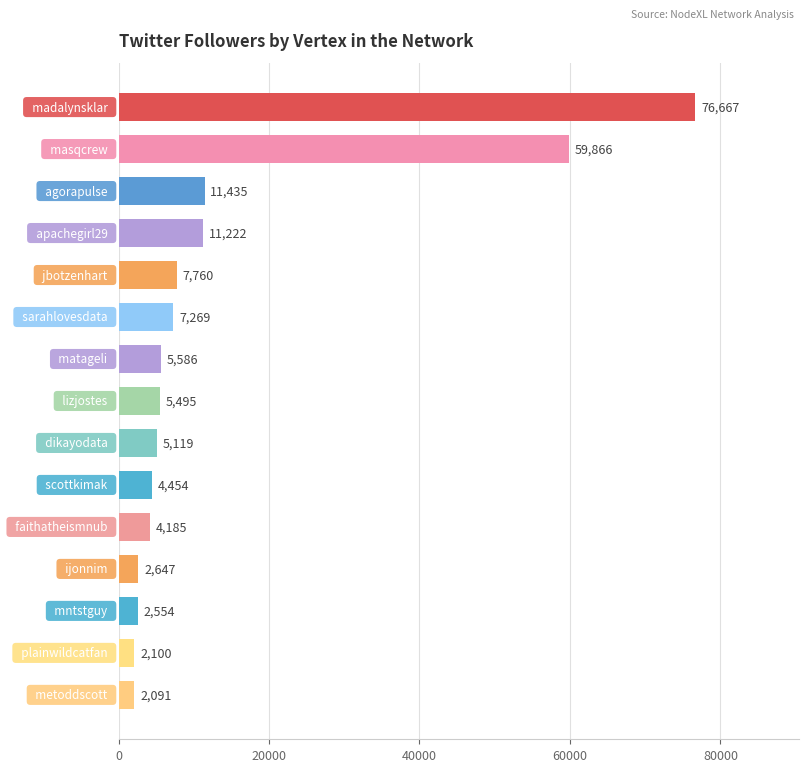

Reading top to bottom, what are all the values shown in this chart?

76667	59866	11435	11222	7760	7269	5586	5495	5119	4454	4185	2647	2554	2100	2091